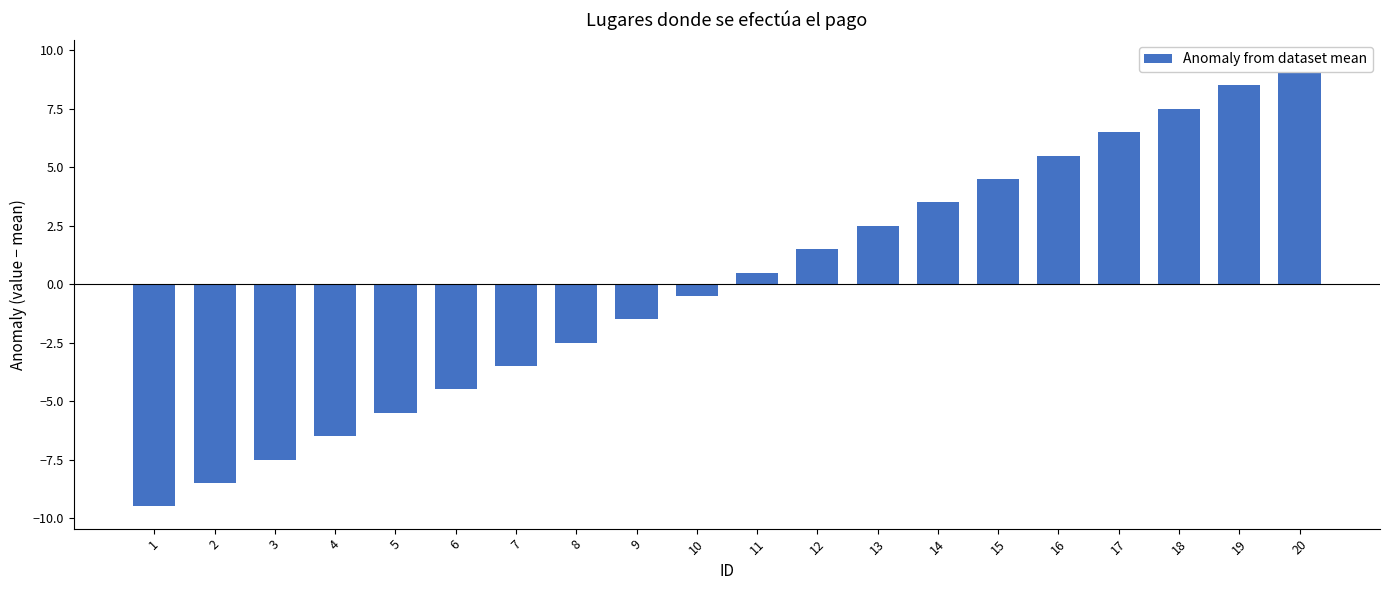

What is the greatest value displayed?

9.5